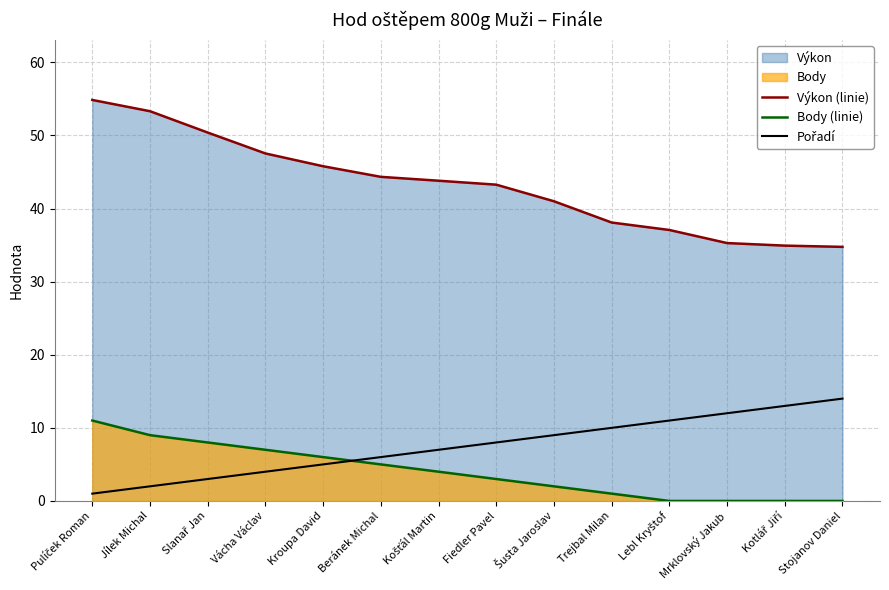

List the labels in order of Výkon (linie) value, largest first.

Pulíček Roman, Jílek Michal, Slanař Jan, Vácha Václav, Kroupa David, Beránek Michal, Košťál Martin, Fiedler Pavel, Šusta Jaroslav, Trejbal Milan, Lebl Kryštof, Mrklovský Jakub, Kotlář Jiří, Stojanov Daniel